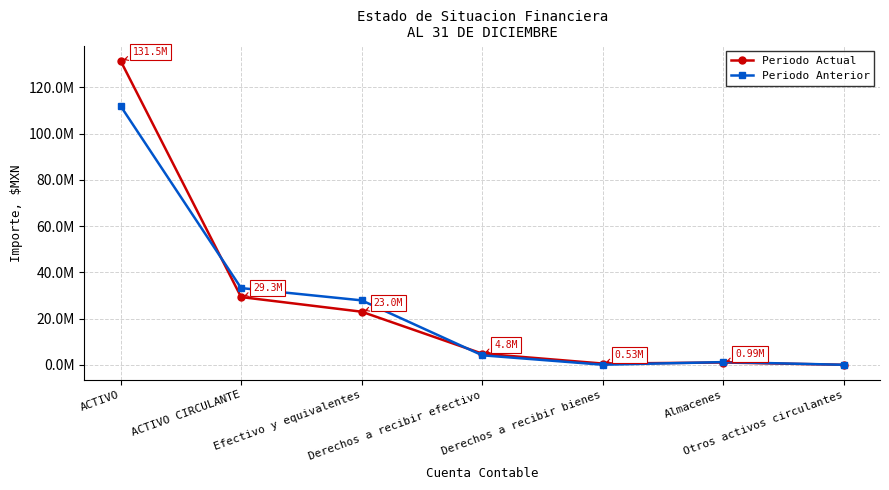

What are all the series names shown in the legend?

Periodo Actual, Periodo Anterior